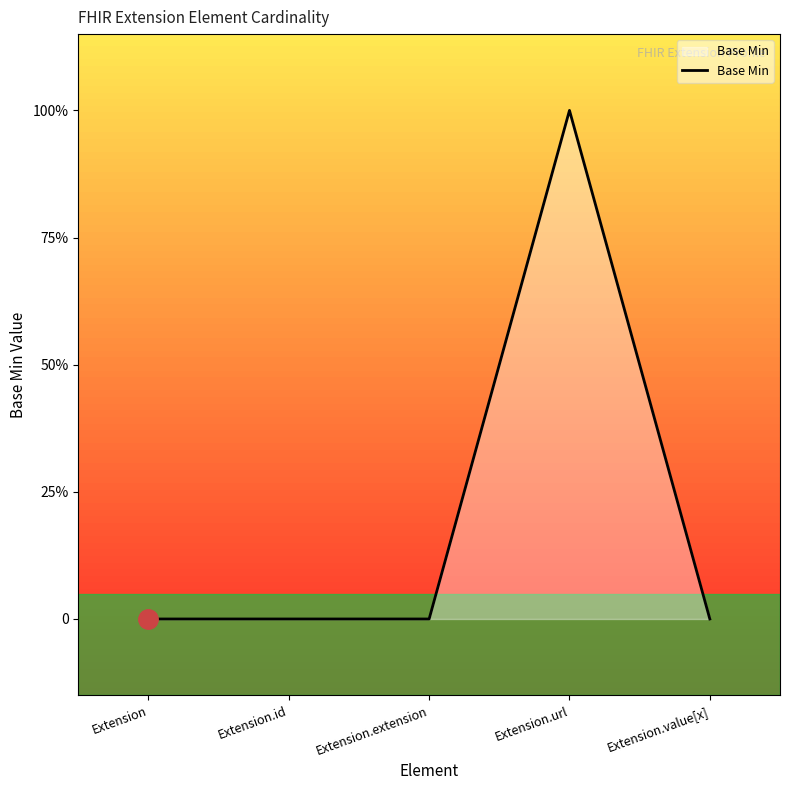

Rank the categories by value from lowest to highest.

Extension, Extension.id, Extension.extension, Extension.value[x], Extension.url